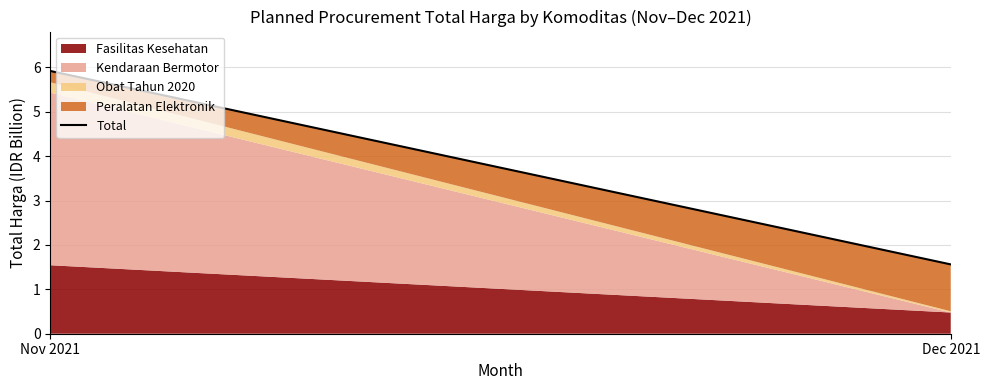

How many data points are less than 5?

1